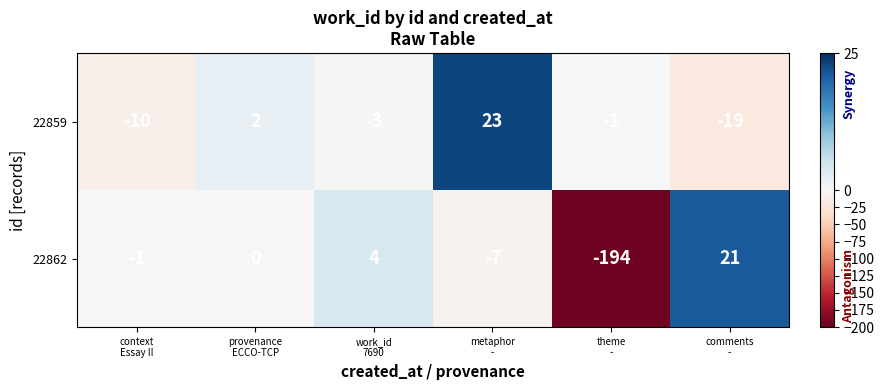

List the series in order of their peak value, lowest first.

22862, 22859